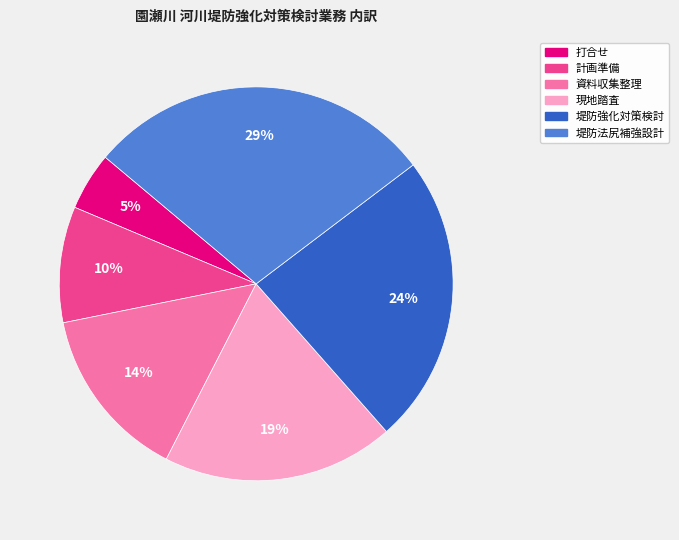

Which category has the biggest portion of the pie?

堤防法尻補強設計